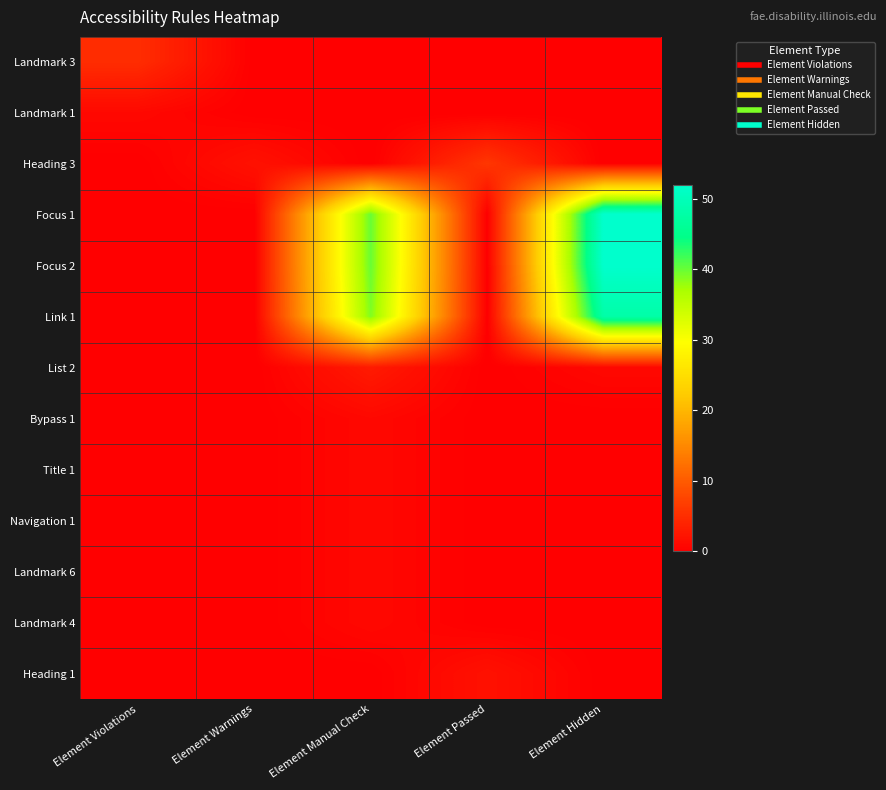

Reading right to left, extract all data points from this chart.

Landmark 3: Element Hidden=0	Element Passed=0	Element Manual Check=0	Element Warnings=0	Element Violations=5
Landmark 1: Element Hidden=0	Element Passed=0	Element Manual Check=0	Element Warnings=0	Element Violations=1
Heading 3: Element Hidden=0	Element Passed=6	Element Manual Check=0	Element Warnings=2	Element Violations=0
Focus 1: Element Hidden=52	Element Passed=0	Element Manual Check=40	Element Warnings=0	Element Violations=0
Focus 2: Element Hidden=52	Element Passed=0	Element Manual Check=40	Element Warnings=0	Element Violations=0
Link 1: Element Hidden=48	Element Passed=0	Element Manual Check=39	Element Warnings=0	Element Violations=0
List 2: Element Hidden=1	Element Passed=0	Element Manual Check=3	Element Warnings=0	Element Violations=0
Bypass 1: Element Hidden=0	Element Passed=0	Element Manual Check=1	Element Warnings=0	Element Violations=0
Title 1: Element Hidden=0	Element Passed=0	Element Manual Check=1	Element Warnings=0	Element Violations=0
Navigation 1: Element Hidden=0	Element Passed=0	Element Manual Check=1	Element Warnings=0	Element Violations=0
Landmark 6: Element Hidden=0	Element Passed=0	Element Manual Check=1	Element Warnings=0	Element Violations=0
Landmark 4: Element Hidden=0	Element Passed=0	Element Manual Check=1	Element Warnings=0	Element Violations=0
Heading 1: Element Hidden=0	Element Passed=2	Element Manual Check=0	Element Warnings=0	Element Violations=0